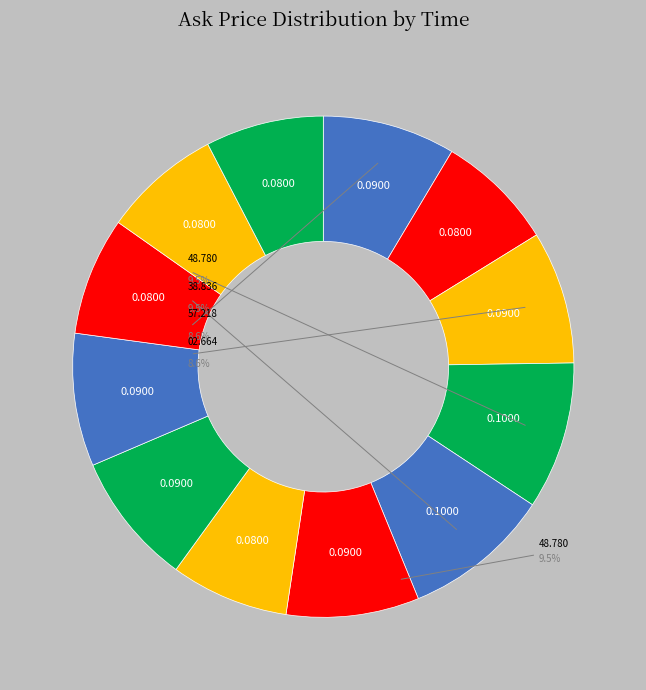

Does any single category account for the majority?

No